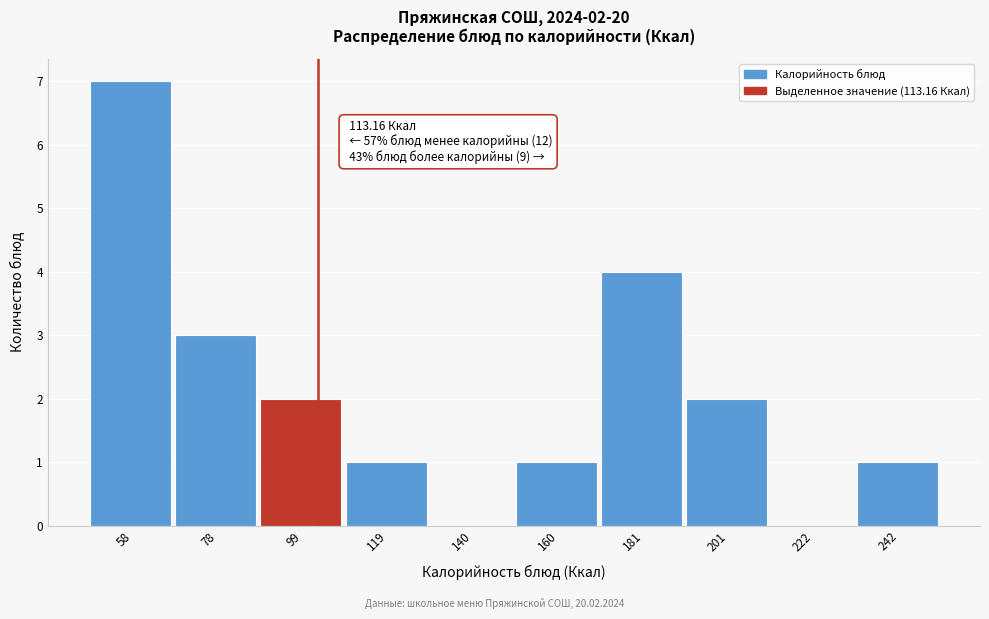

Reading left to right, what are all the values shown in this chart?

58=7	78=3	99=2	119=1	140=0	160=1	181=4	201=2	222=0	242=1